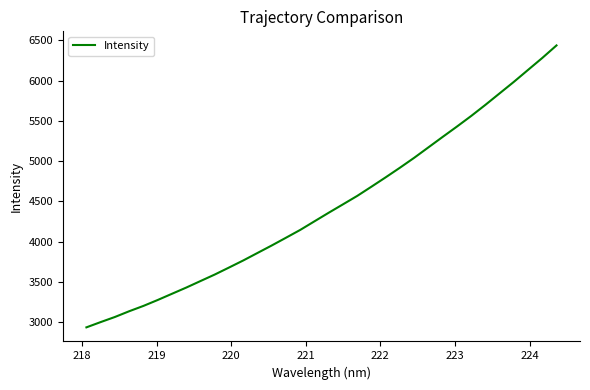

What is the maximum value shown in the chart?

6437.0